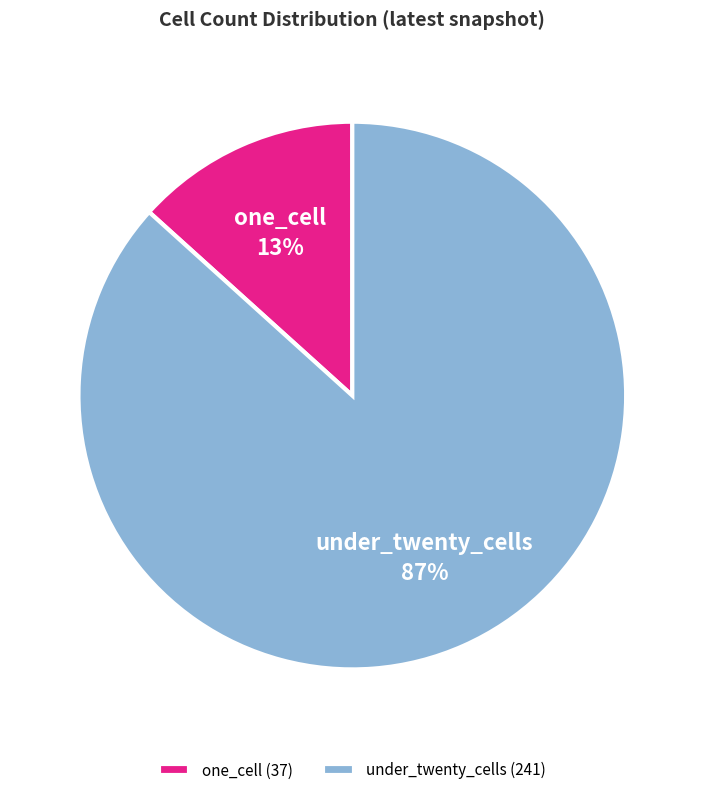

To the nearest percent, what is the combined percentage of under_twenty_cells (241) and one_cell (37)?

100%